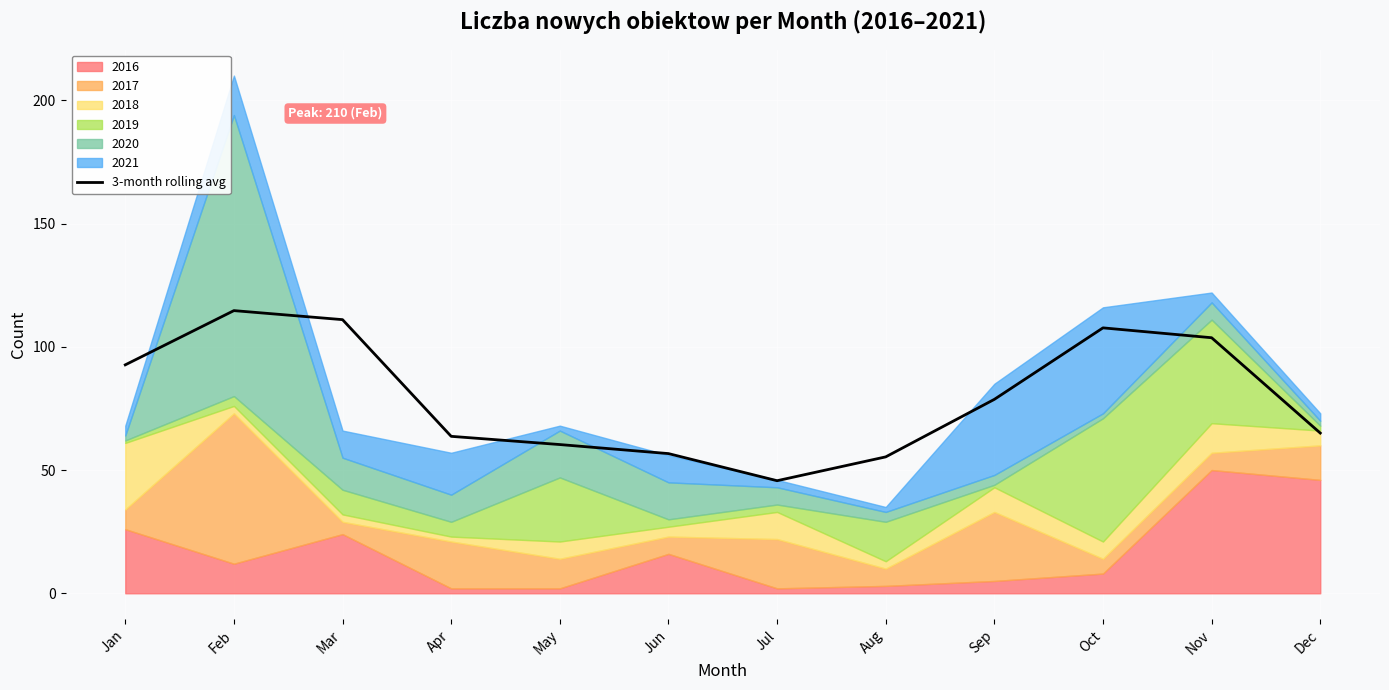

Count the number of categories in the chart.

12